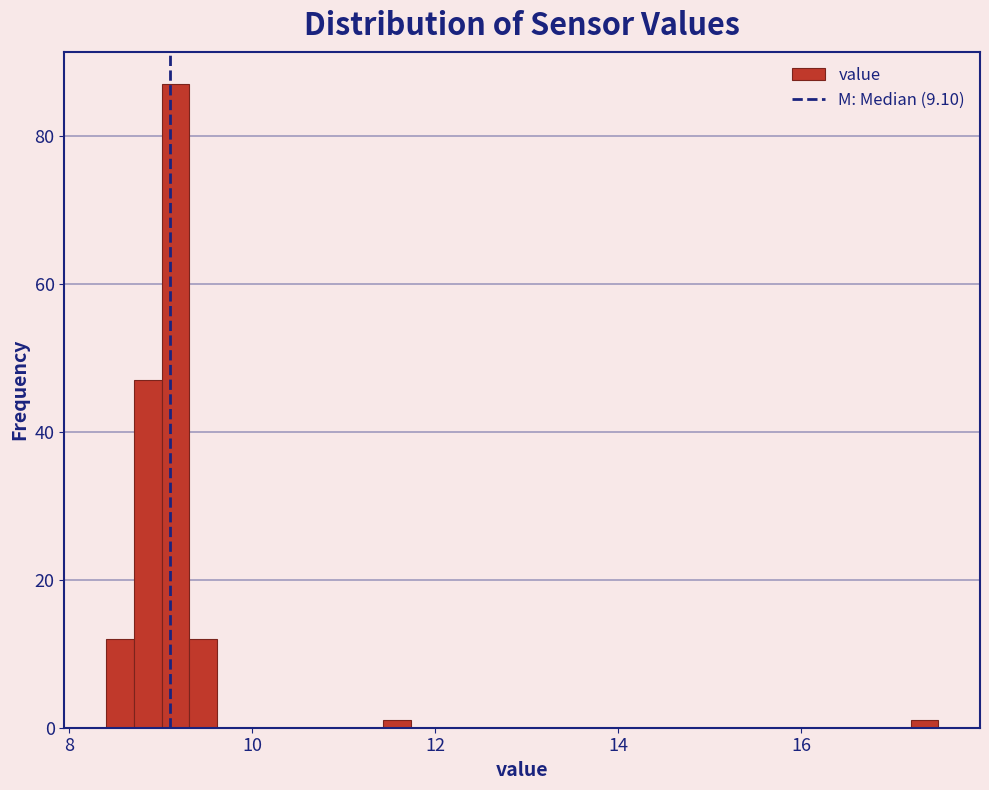

Around what value on the x-axis is the tallest bar? Give the approximate position of its centre, as read against the axis.

9.2